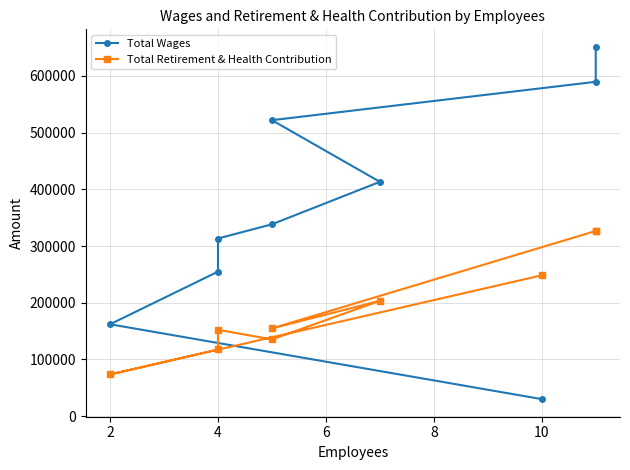

At how many categories does at least one series exceed 582194?

2